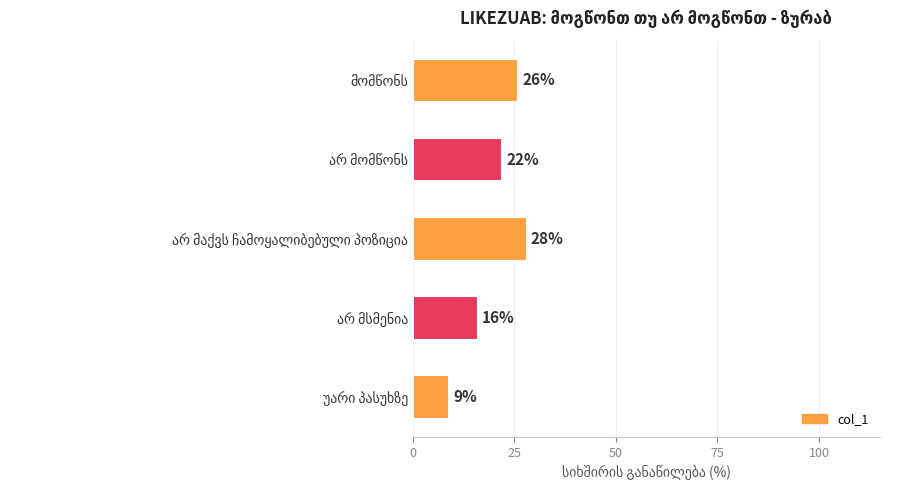

Count the values in the range 16 to 26.

3